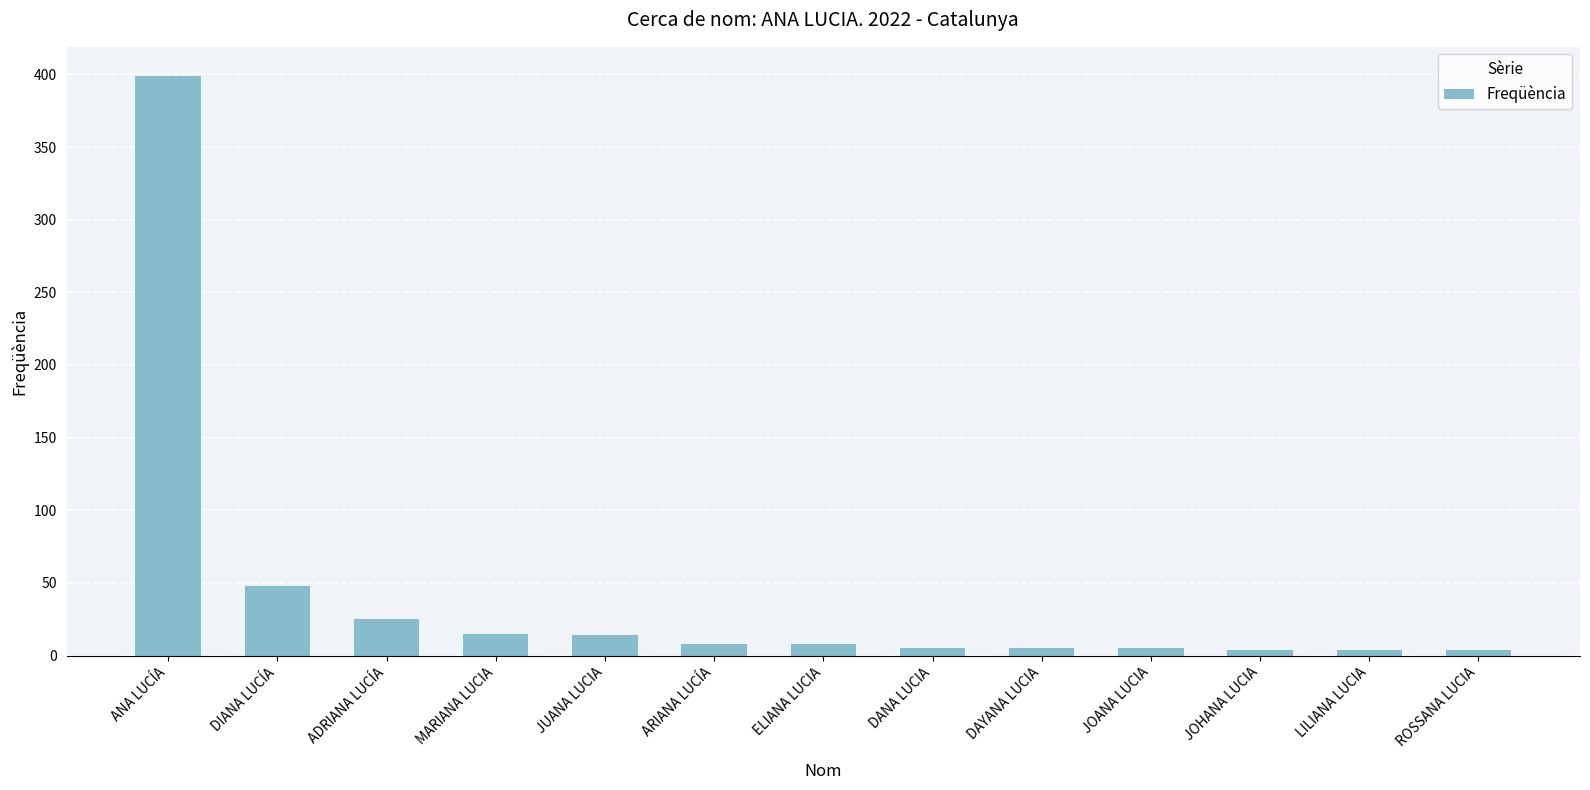

What value does the data have at MARIANA LUCIA?

15